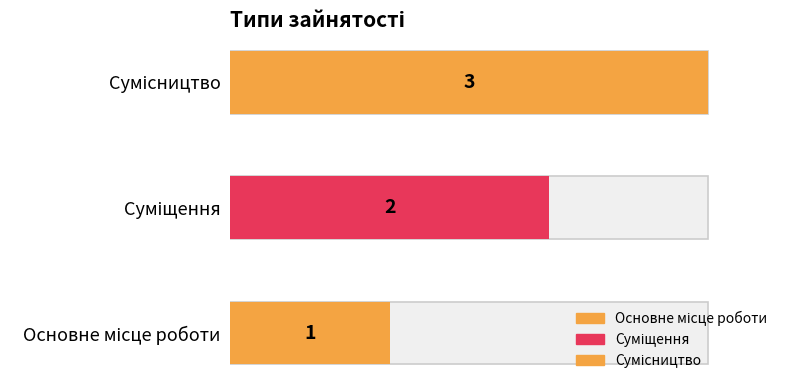

What is the change in value from Основне місце роботи to Сумісництво?

+2